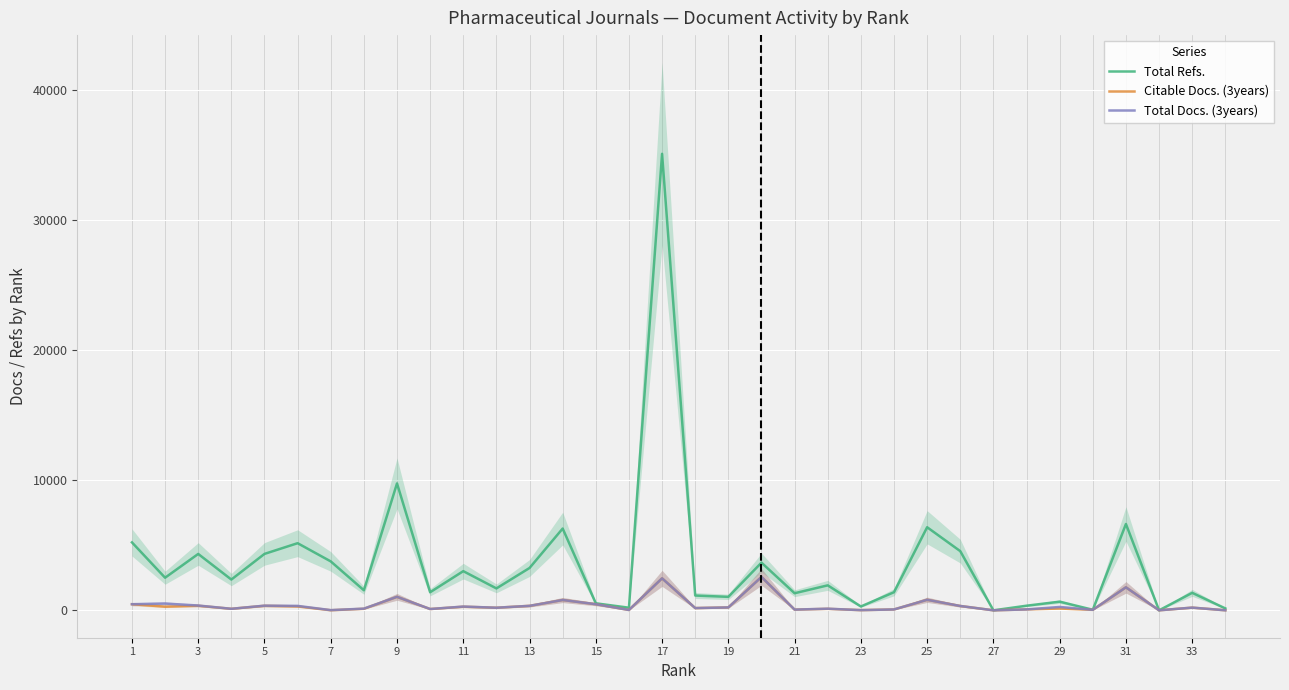

At how many categories does at least one series exceed 21844?

1